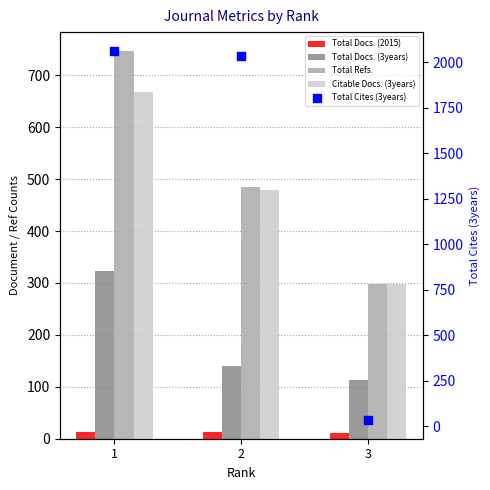

Which series has the largest total across all categories?

Total Cites (3years)